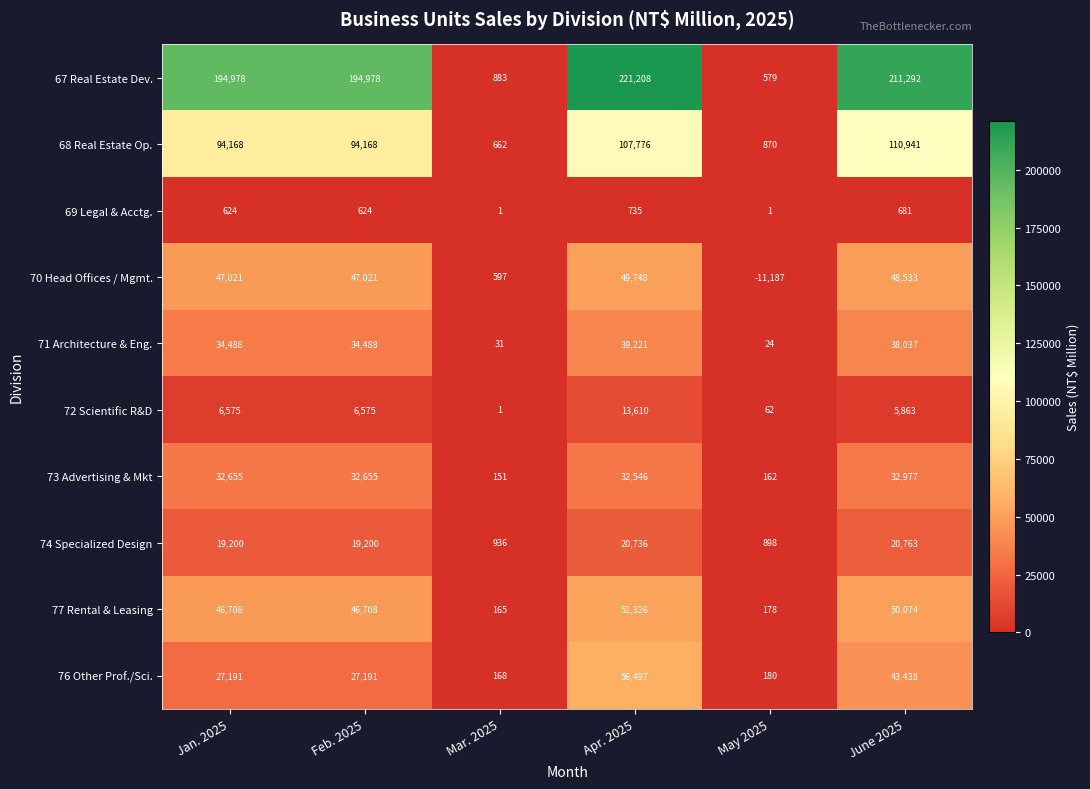

Which category has the lowest value in the 67 Real Estate Dev. series?

May 2025